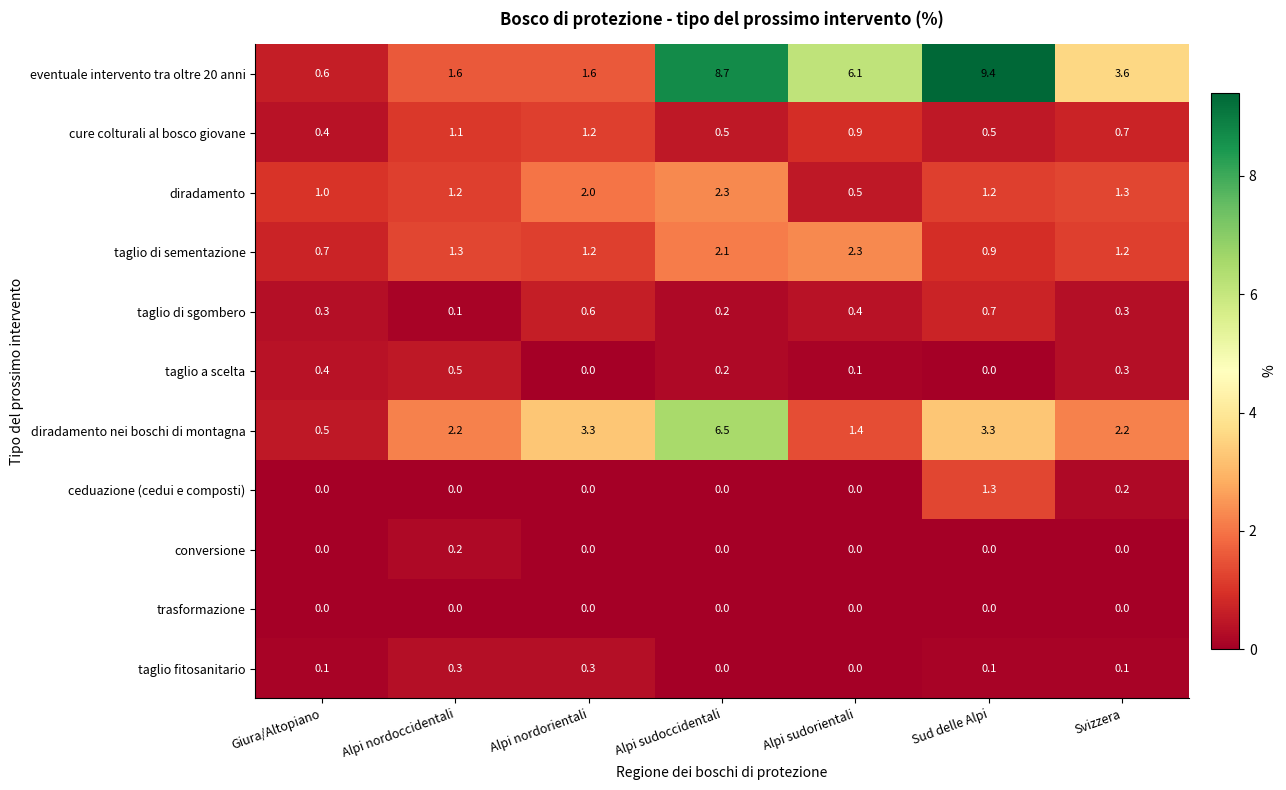

Which series changed the most between Alpi sudoccidentali and Sud delle Alpi?

diradamento nei boschi di montagna